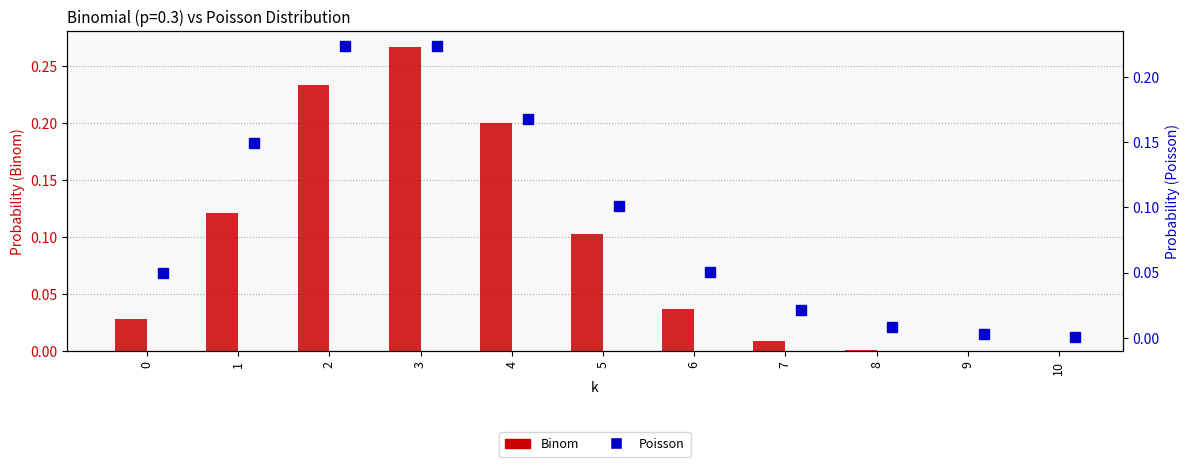

Between 5 and 2, which is larger?

2